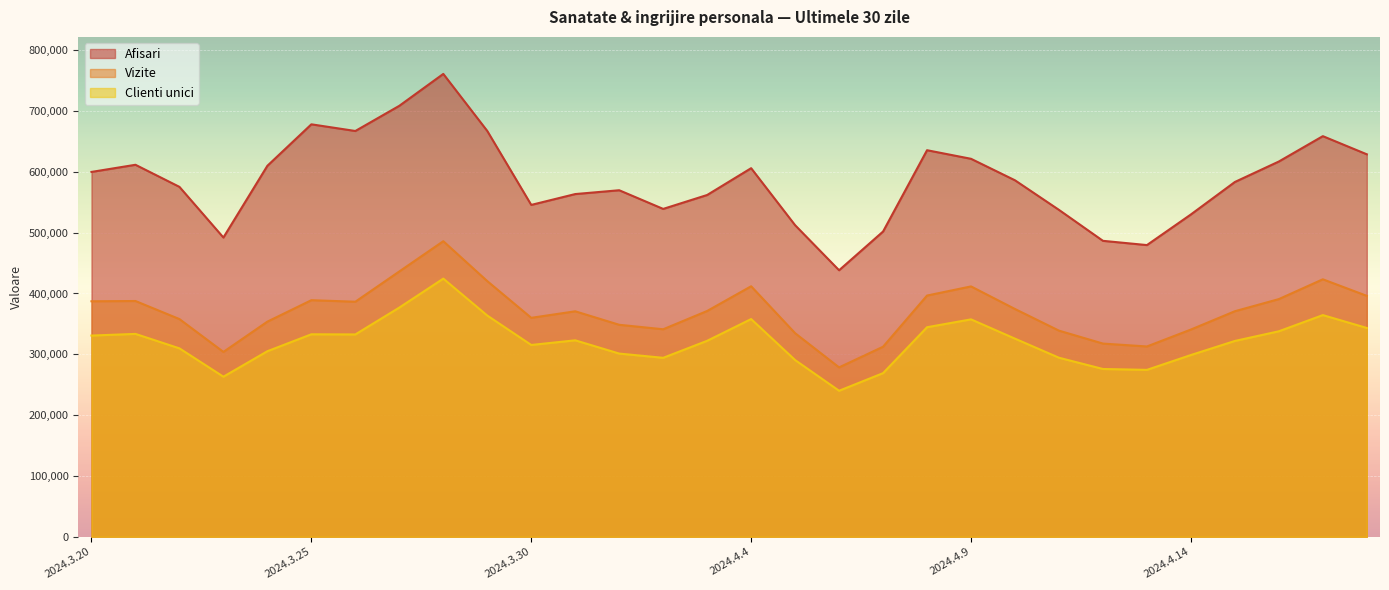

What is the label of the 18th point from the right?

2024.4.1